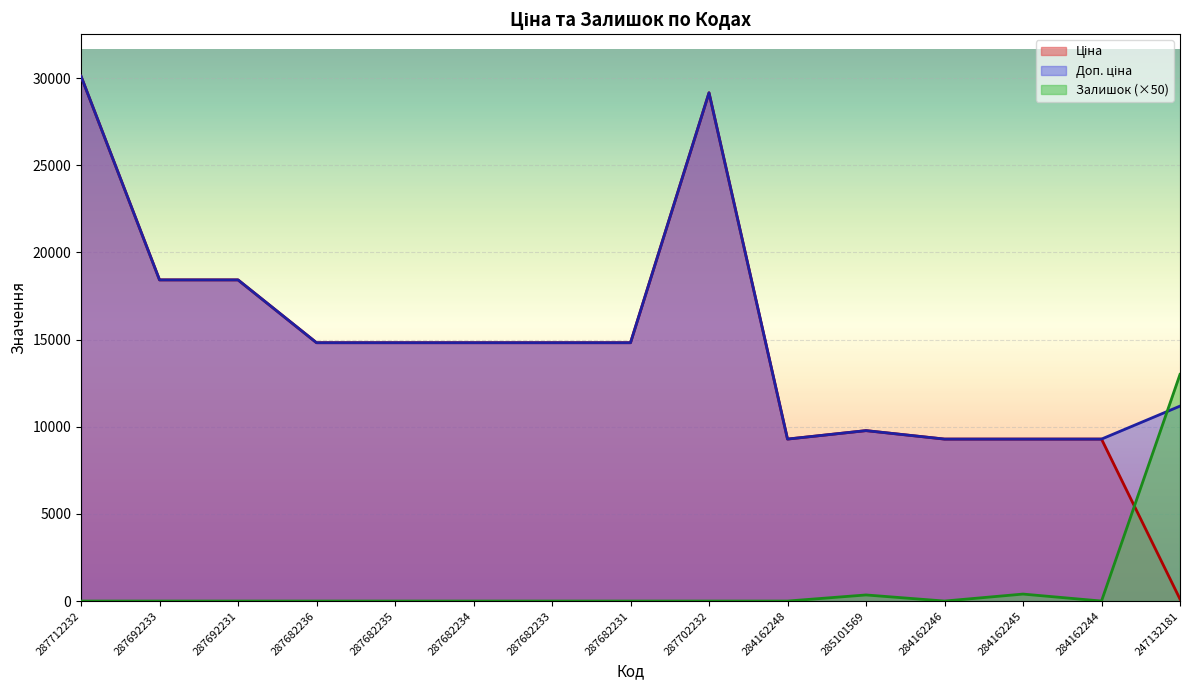

Where is the first local maximum for Доп. ціна?

287702232